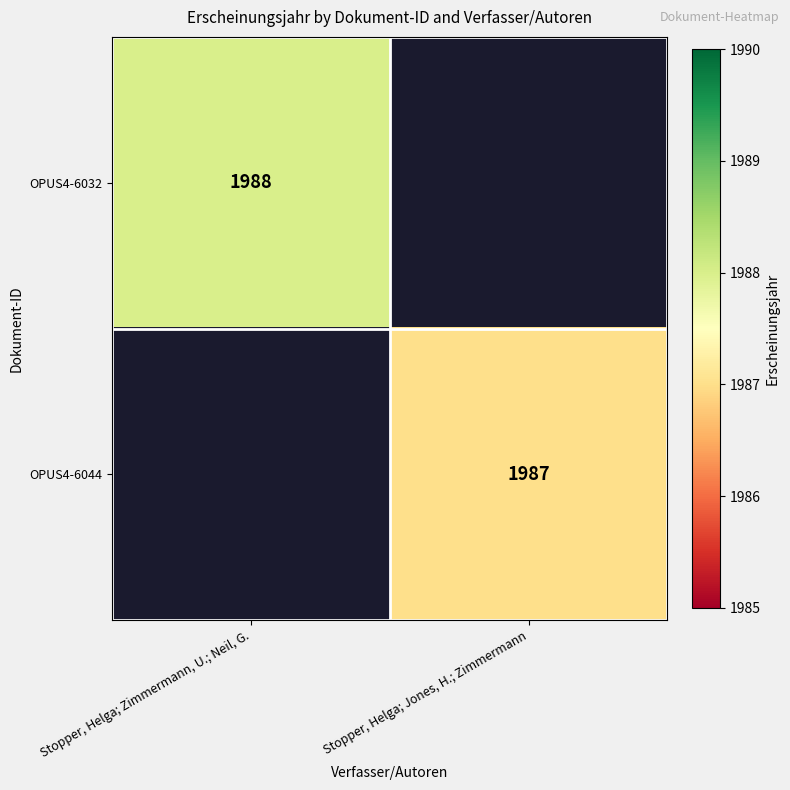

True or false: OPUS4-6044 has a value of 952.1 at Stopper, Helga; Jones, H.; Zimmermann.

False